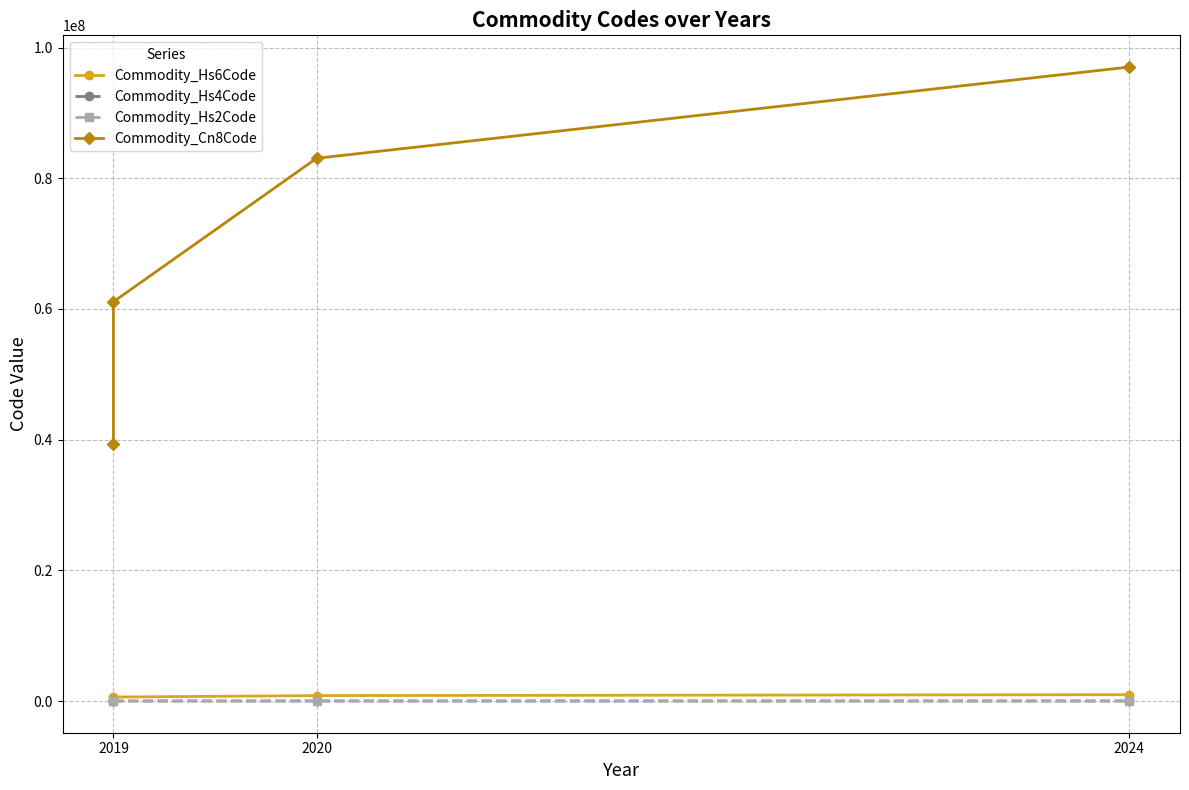

The value of Commodity_Hs4Code at 2019 is 1889. True or false?

False